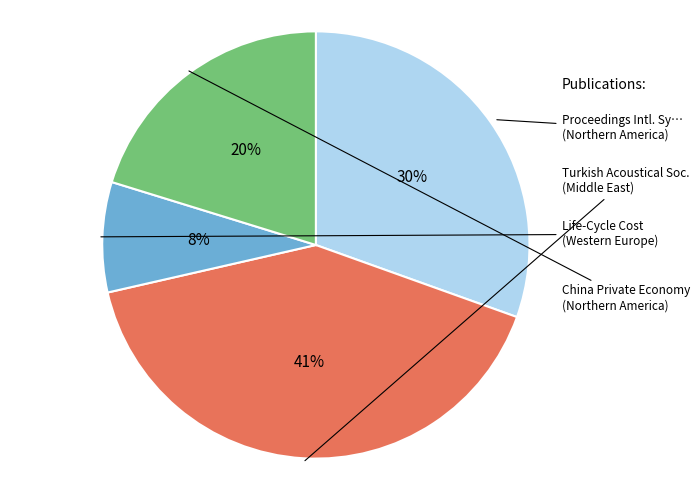

Does any single category account for the majority?

No